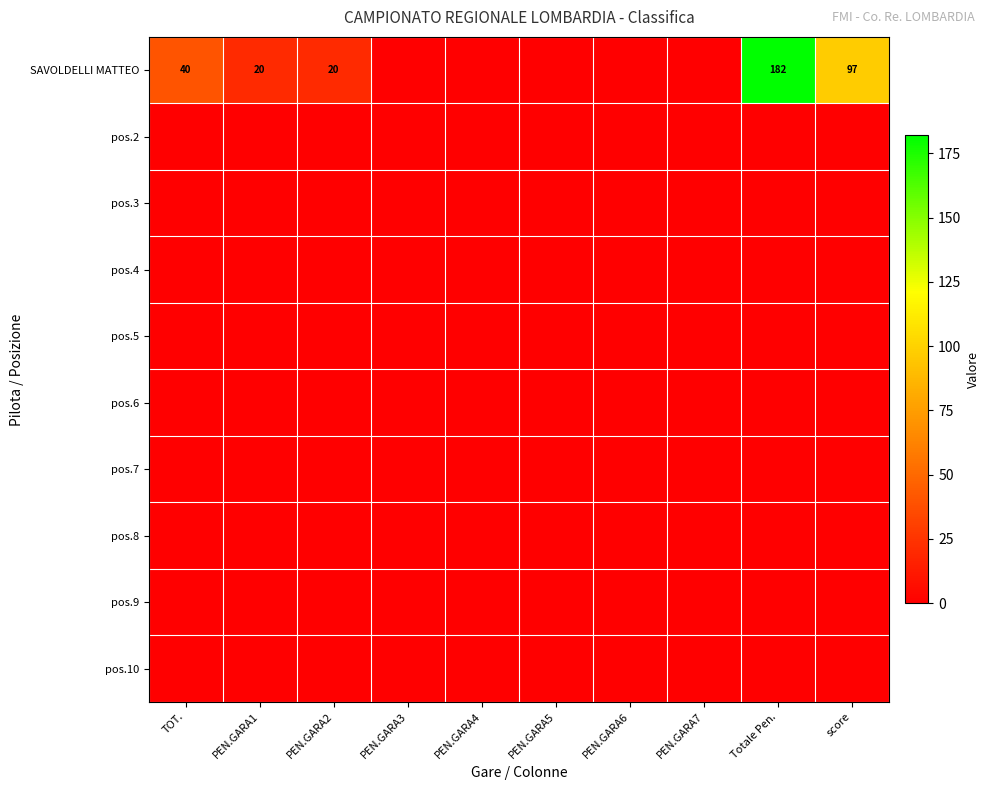

At how many categories does at least one series exceed 135?

1